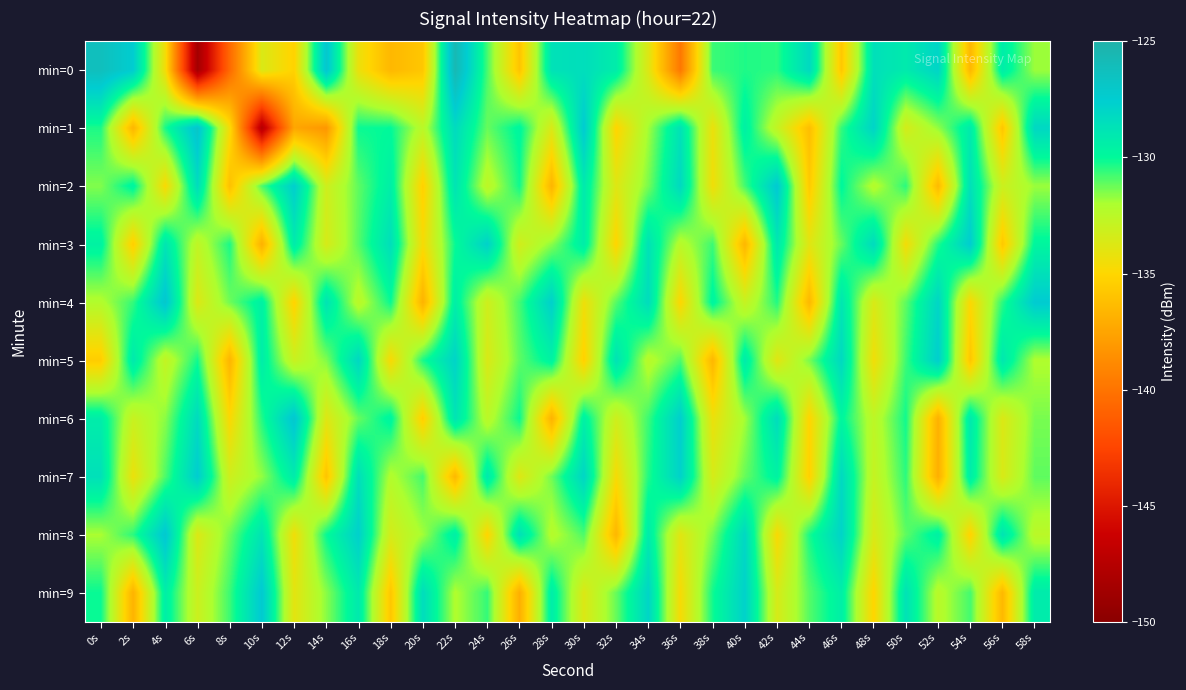

How many categories are shown in the chart?

30